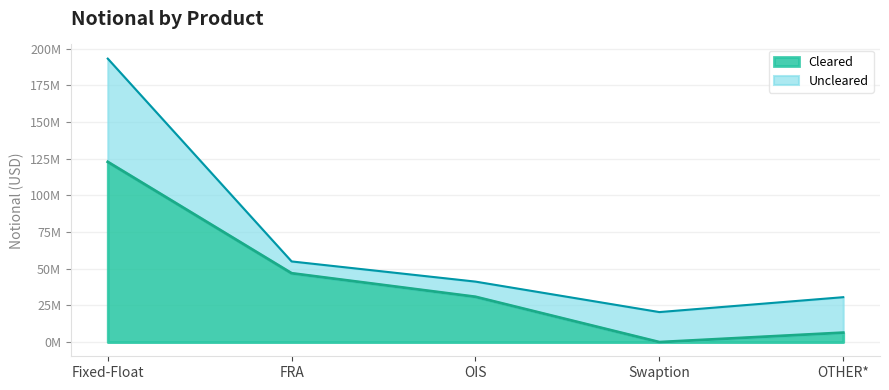

Reading left to right, extract all data points from this chart.

Cleared: 122914954	46957380	30900437	0	6454045
TOTAL: 193329923	55011303	41252225	20476739	30634323